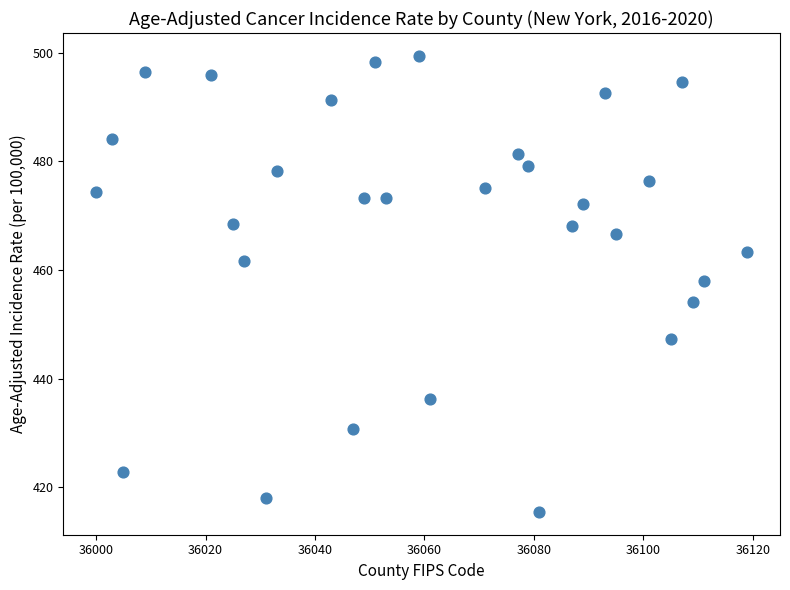

What Y value in the scatter plot is closest to 457?

458.0